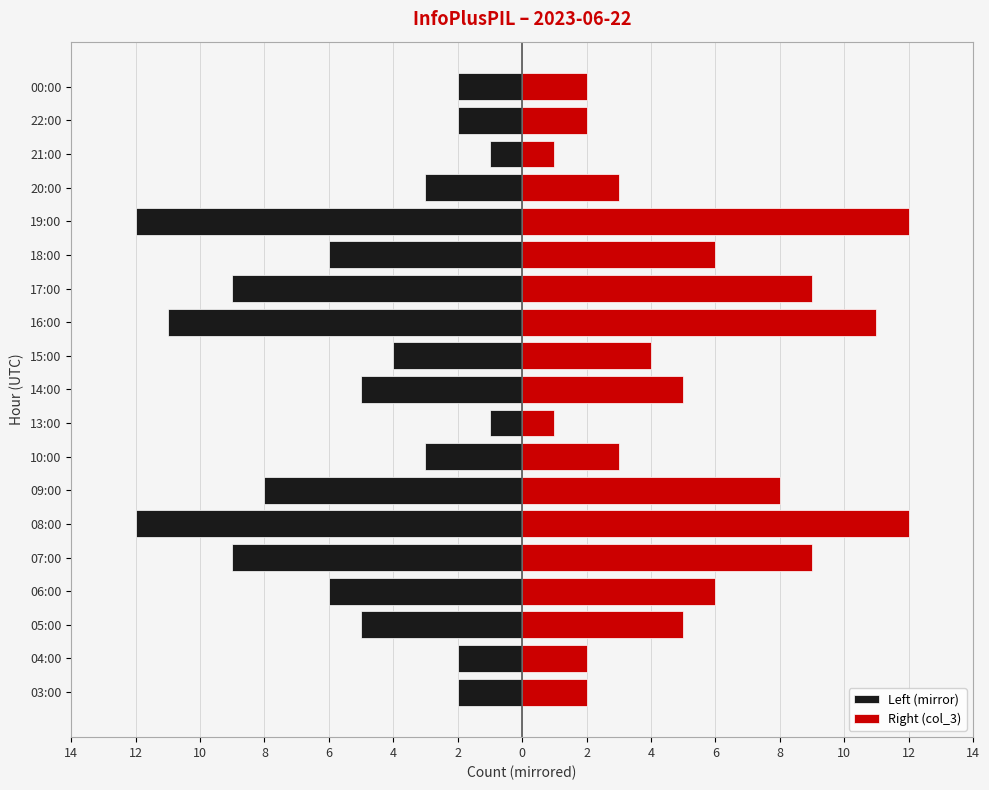

Reading left to right, what are all the values shown in this chart?

Left (mirror): -2	-2	-5	-6	-9	-12	-8	-3	-1	-5	-4	-11	-9	-6	-12	-3	-1	-2	-2
Right (col_3): 2	2	5	6	9	12	8	3	1	5	4	11	9	6	12	3	1	2	2